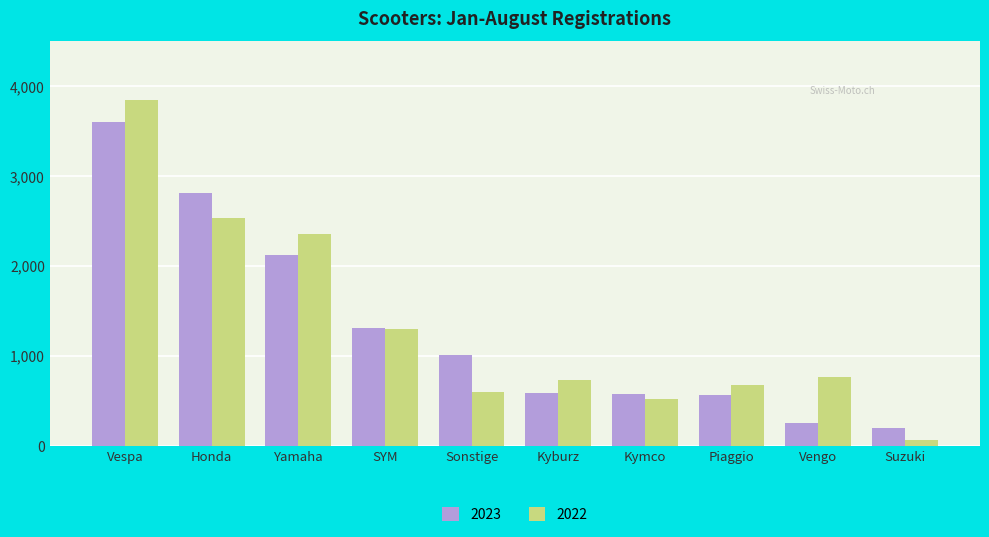

True or false: 2023 has a value of 1003 at Sonstige.

True